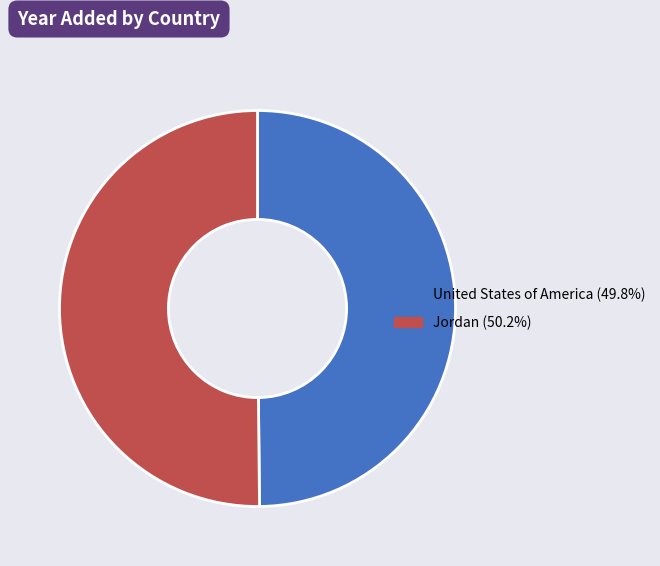

Approximately how many times larger is the value at United States of America compared to Jordan?

1.0